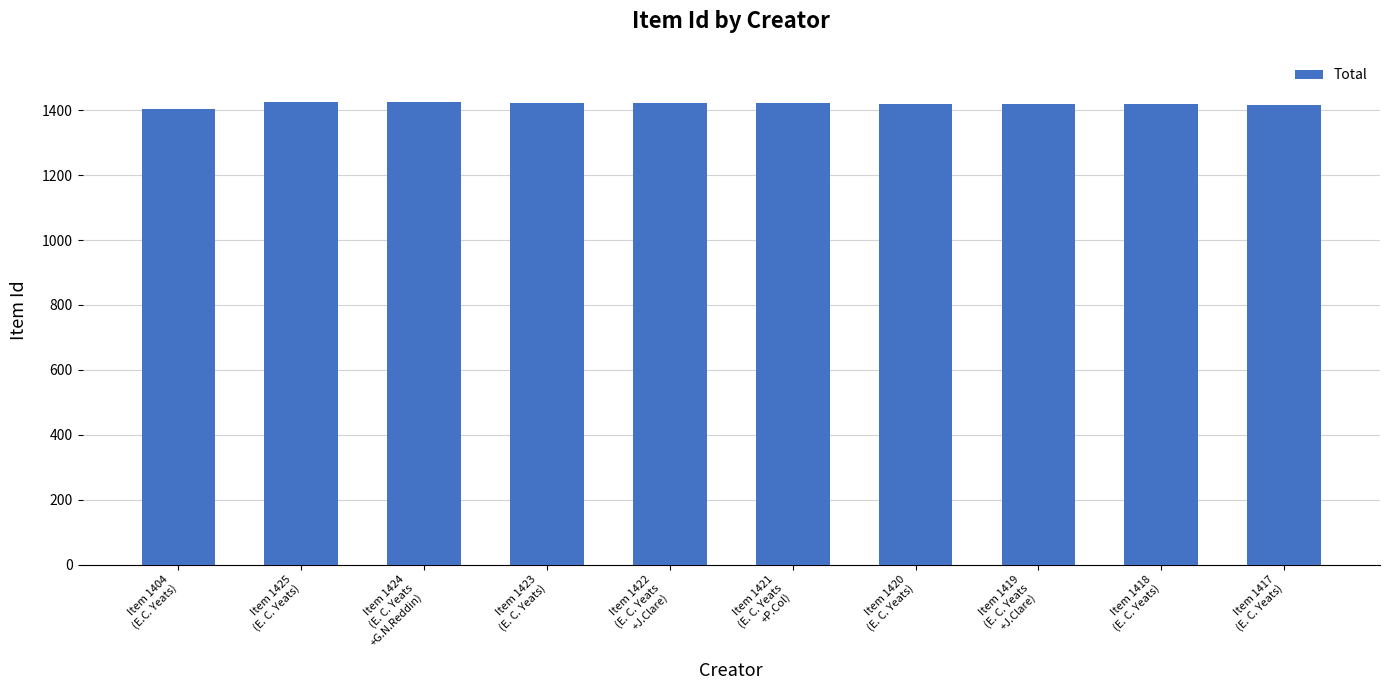

What is the difference between the maximum and minimum values?

21